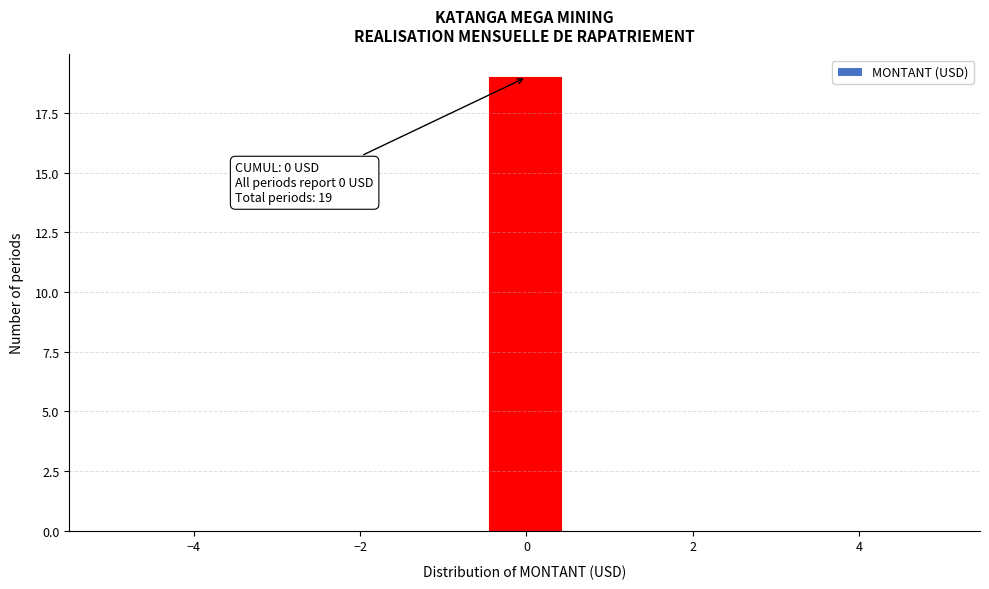

Over which range of the x-axis is the bar tallest?

-0.4 to 0.4